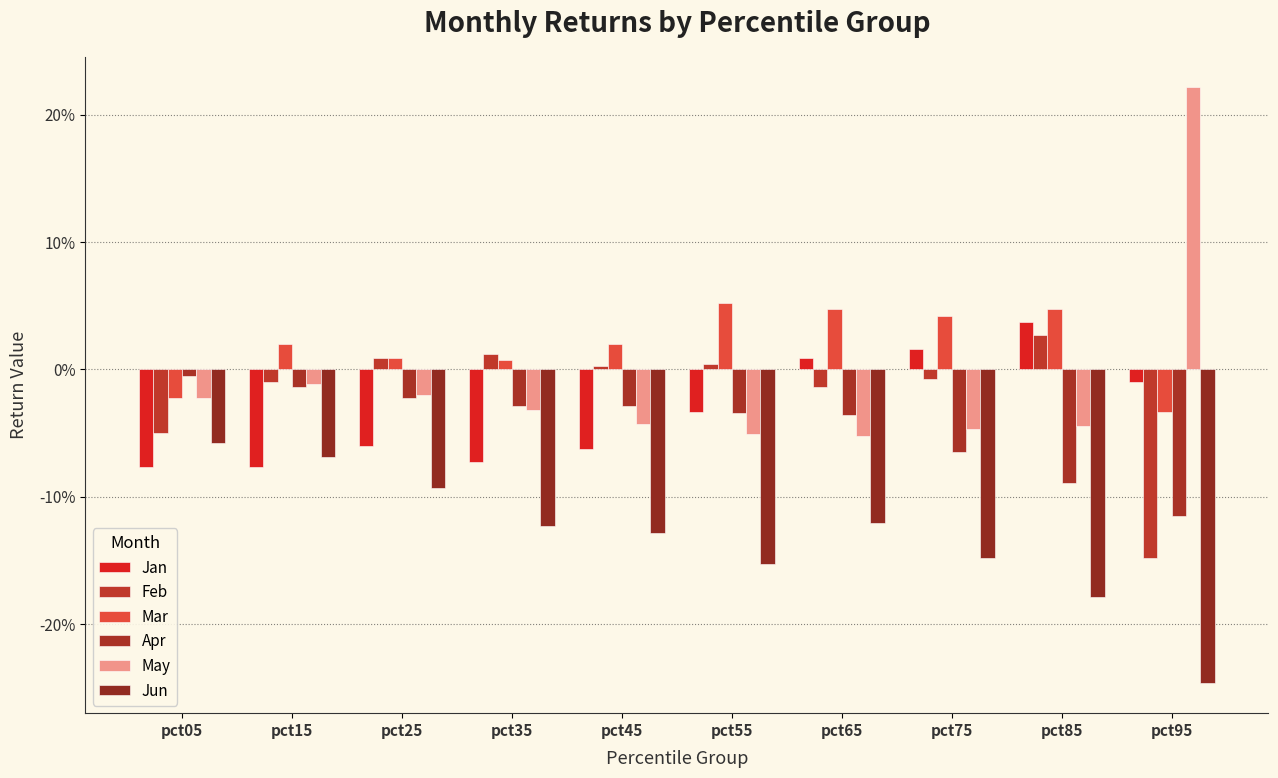

Which series has the largest total across all categories?

Mar